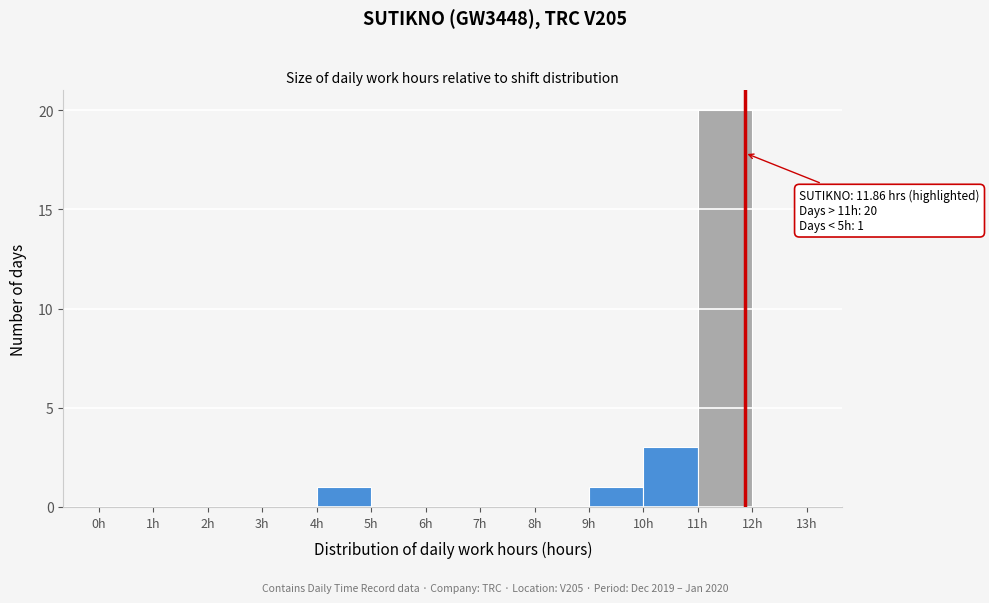

Which range on the x-axis has the tallest bar?

11 to 12